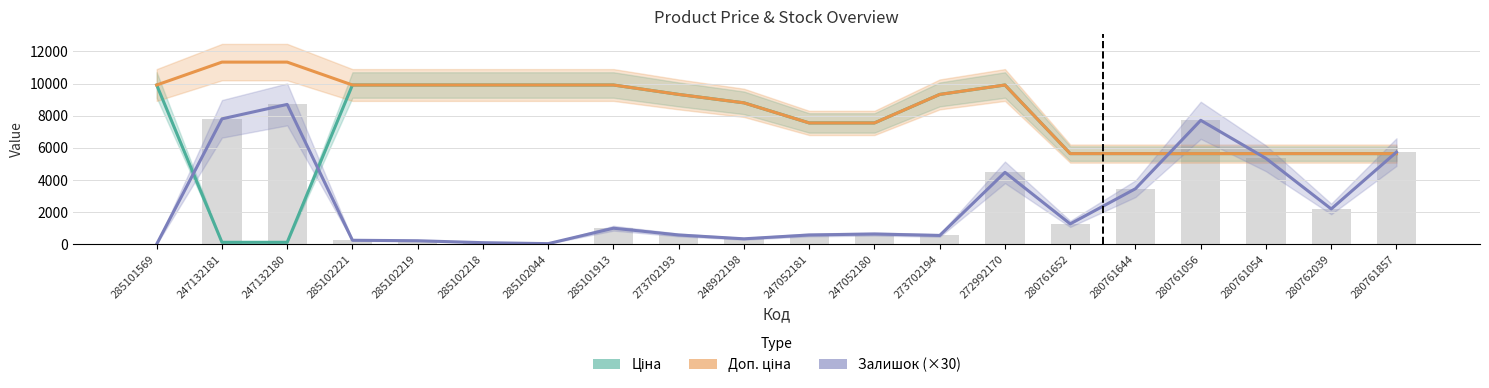

What is the difference between the Залишок (×30) values at 285102218 and 272992170?

4380.0